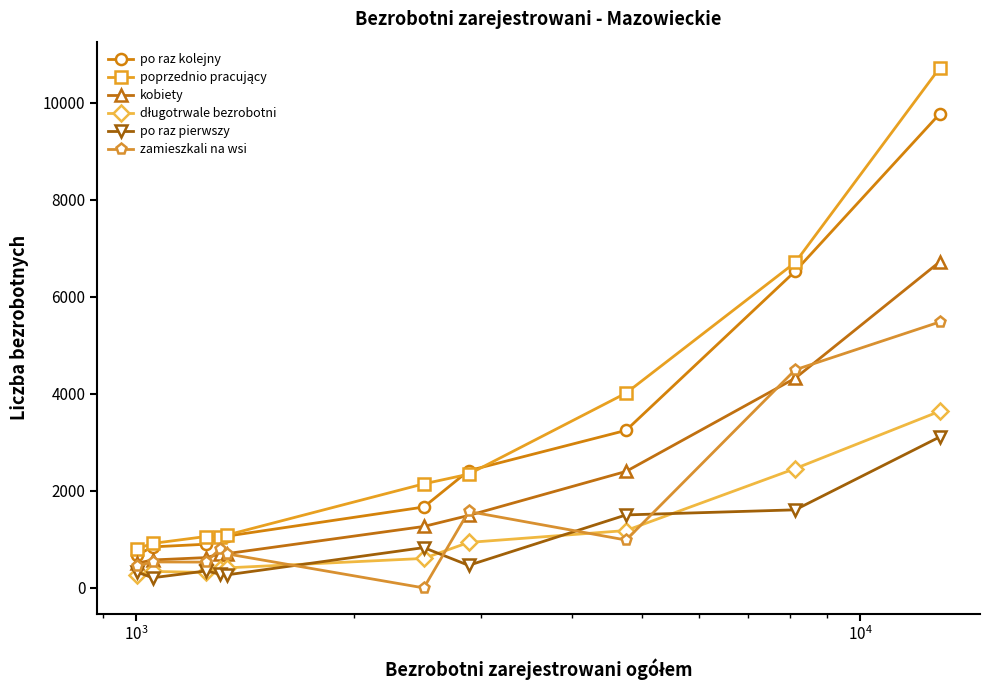

What is the greatest value displayed?

10728